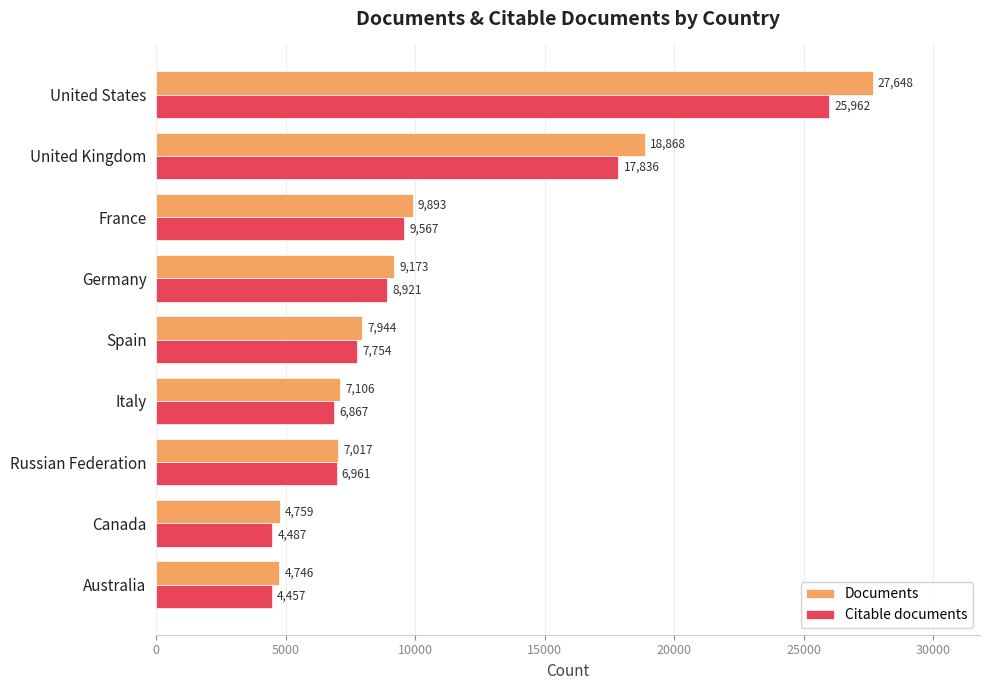

List the series in order of their overall mean, lowest first.

Citable documents, Documents